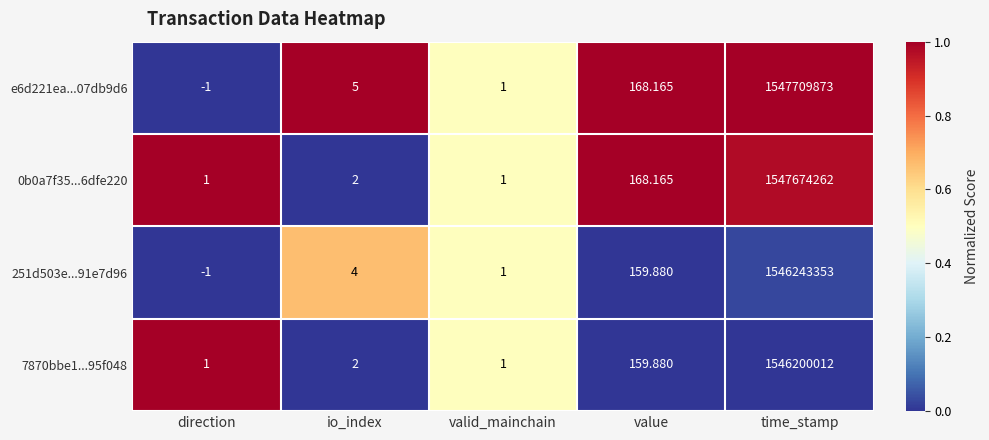

Where is 251d503e...91e7d96 nearest to the value 773121676?

value